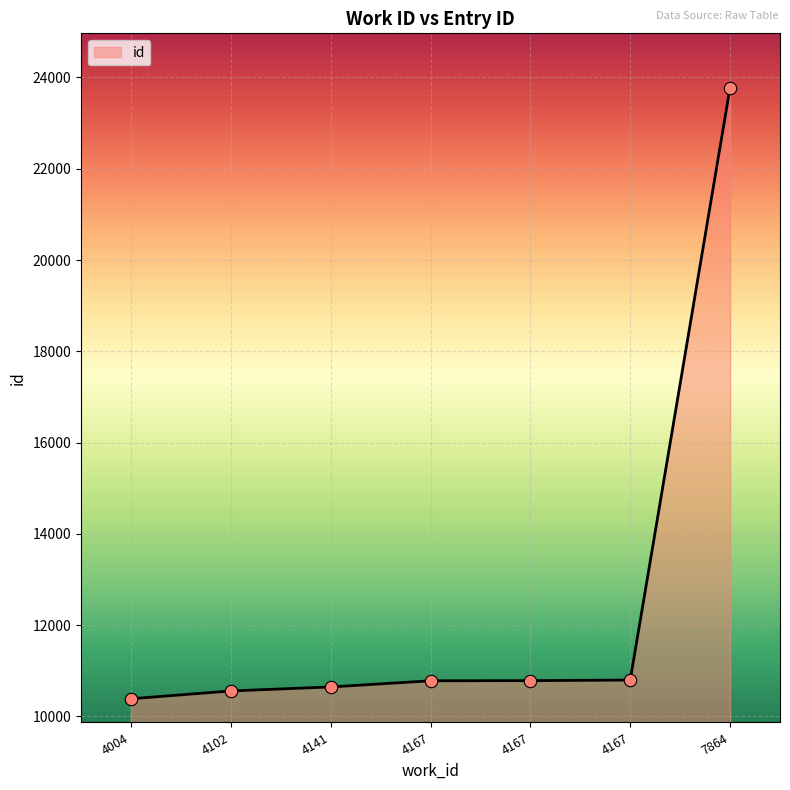

Is this an area chart (filled region under the line)?

Yes